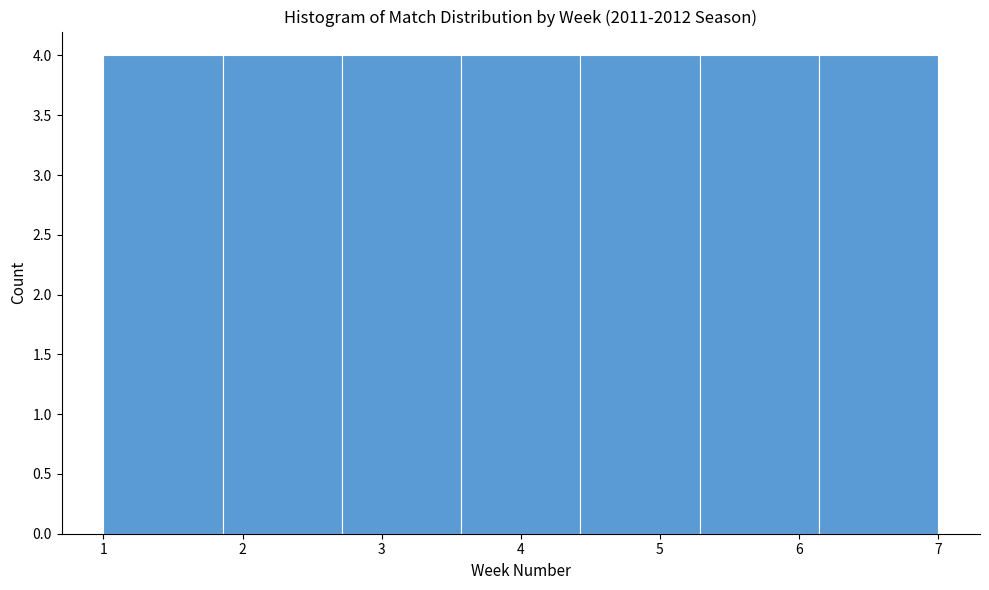

How tall is the bar that spans 5.3 to 6.1 on the x-axis? Neither the bar edges nor the heights are printed on the chart, so give them approximately, as read against the axes.

4